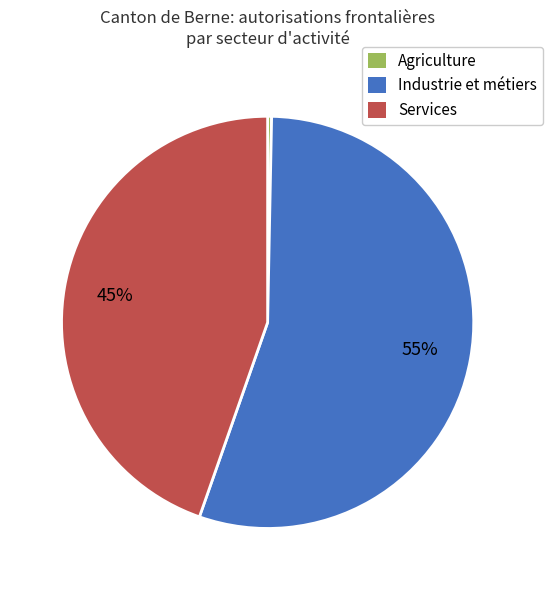

Is there any slice that represents more than half of the pie?

Yes